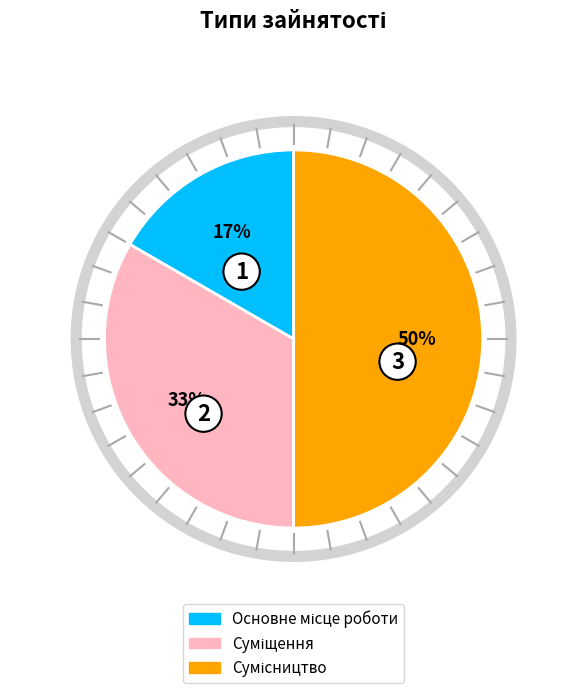

To the nearest percent, what is the average slice percentage?

33%